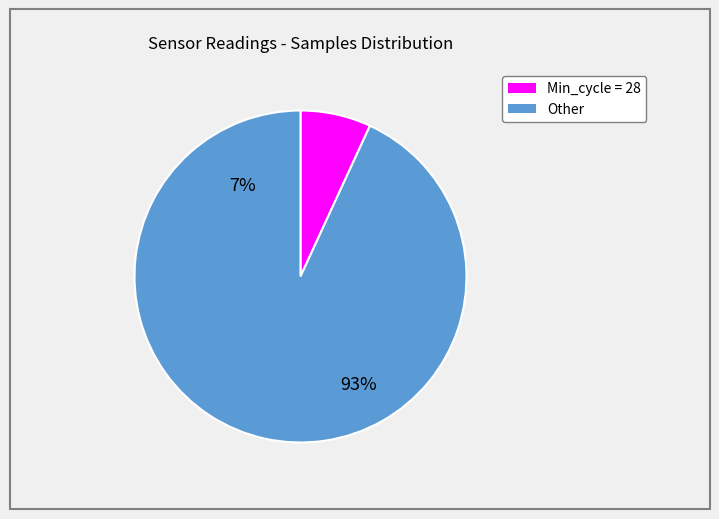

Does 27 account for over 50% of the chart?

No